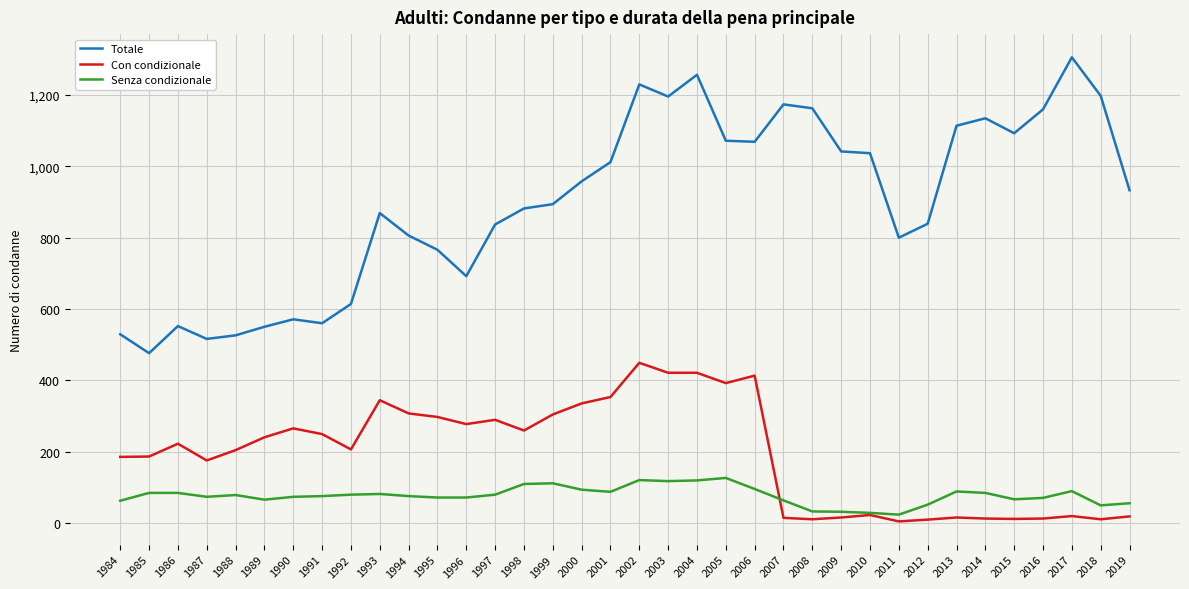

Is it true that Totale equals 668 at 2000?

False